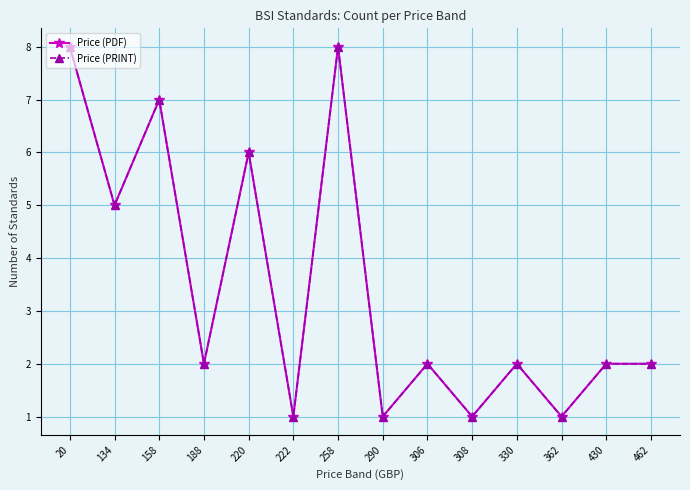

How many values in the Price (PDF) series exceed 2?

5